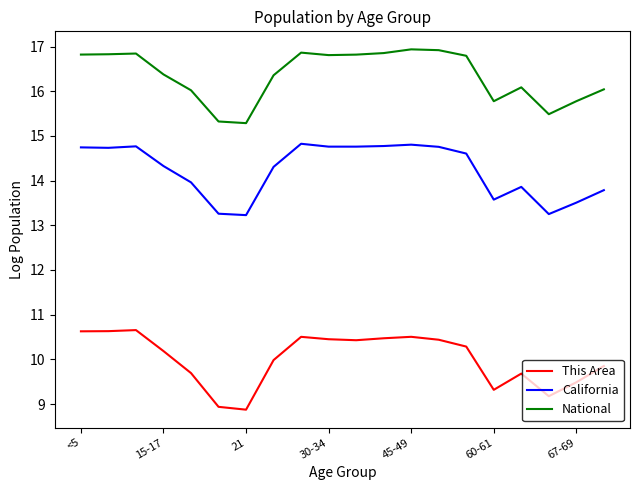

At how many categories does at least one series exceed 15?

20